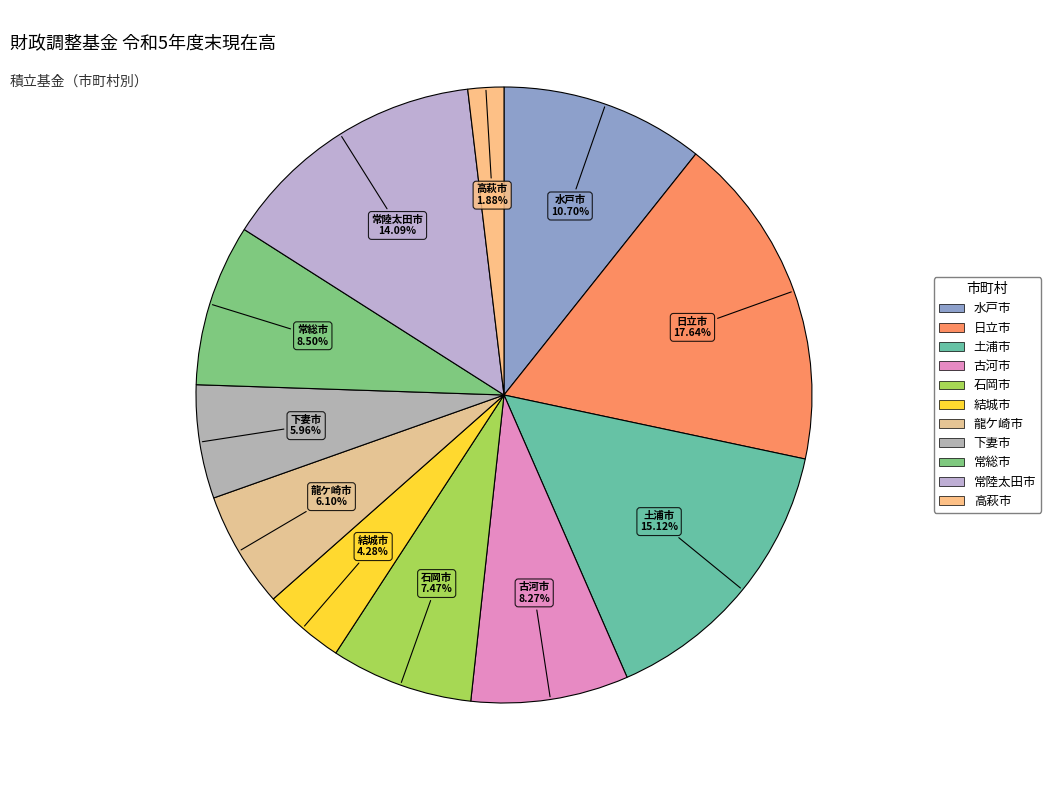

Count the number of slices in the pie.

11